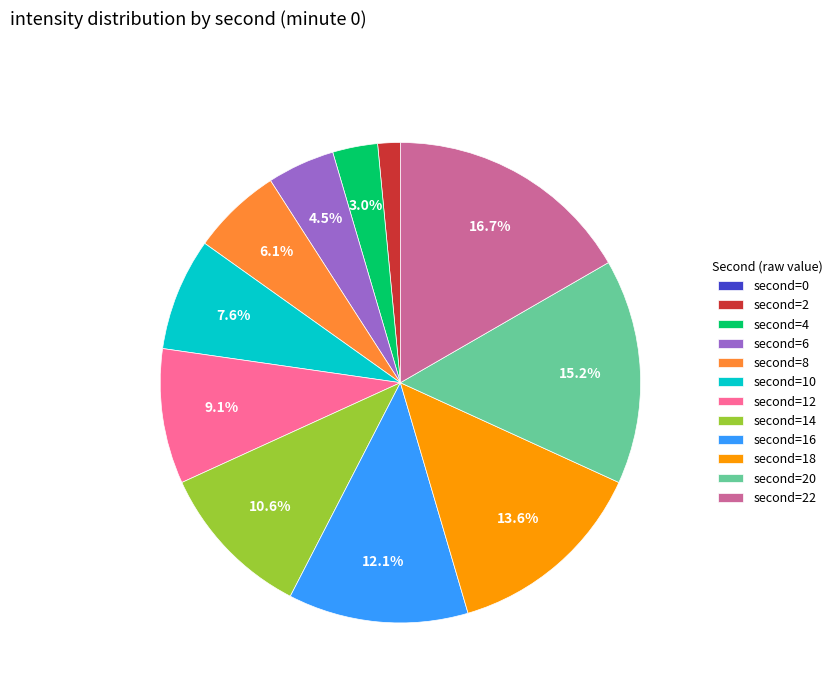

Is there a majority slice in this chart?

No